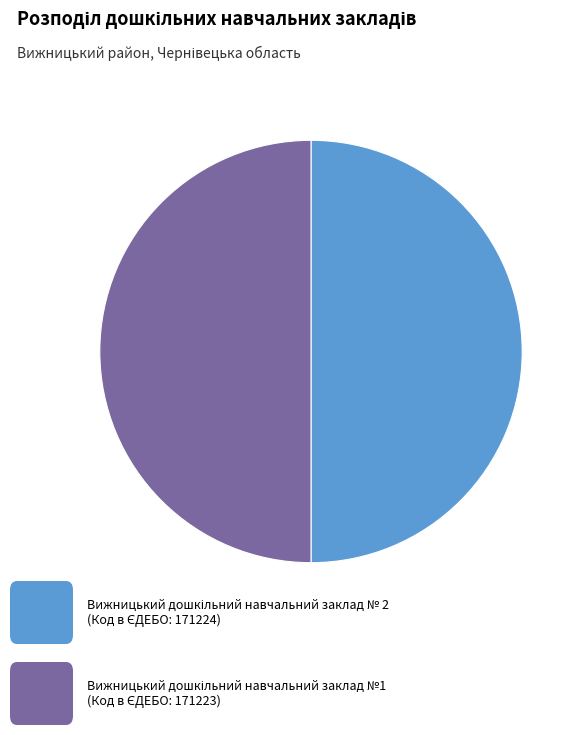

How many segments does this pie chart have?

2